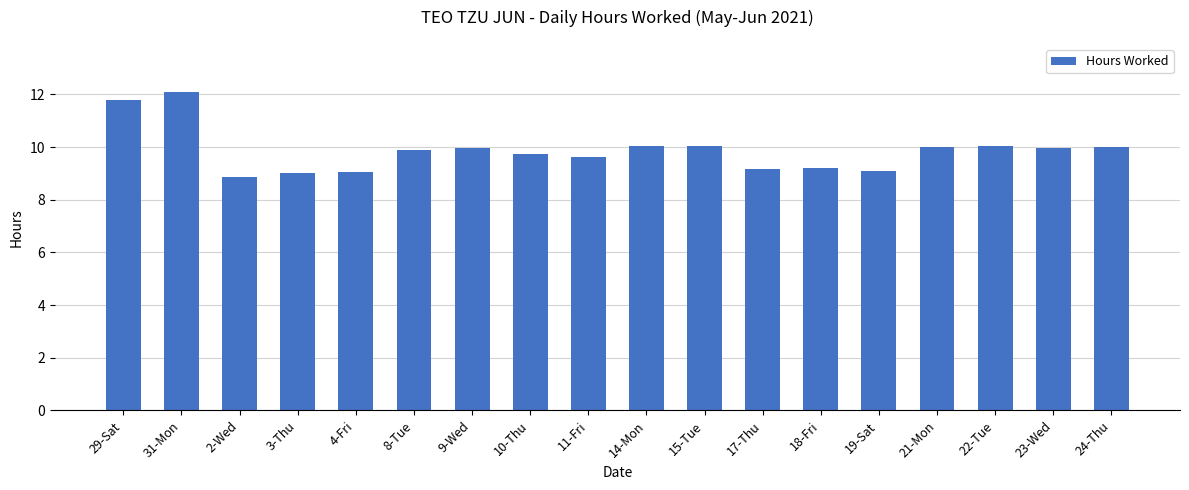

What is the sum of the values at 8-Tue and 4-Fri?

18.9